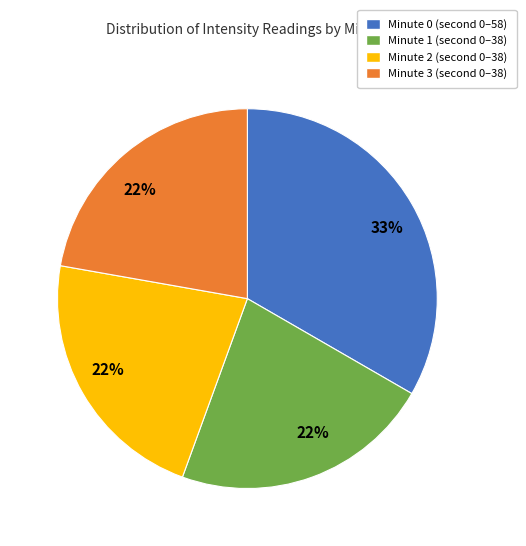

To the nearest percent, what is the difference between the largest and smallest slice percentages?

11%